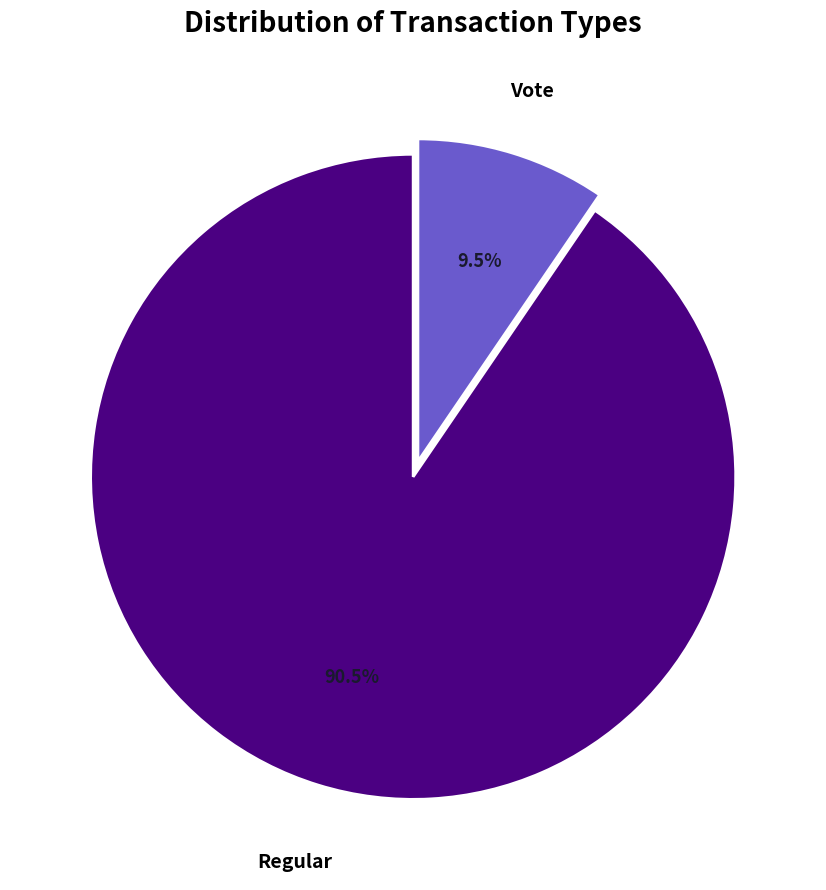

Approximately how many times larger is the value at Regular compared to Vote?

9.5